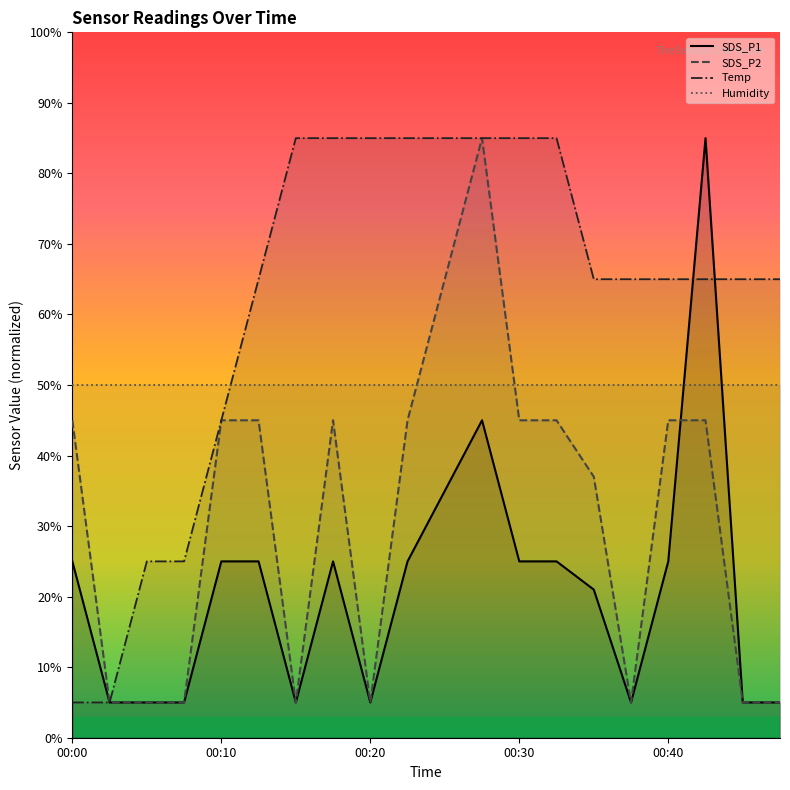

True or false: SDS_P2 and Temp intersect in this chart.

True